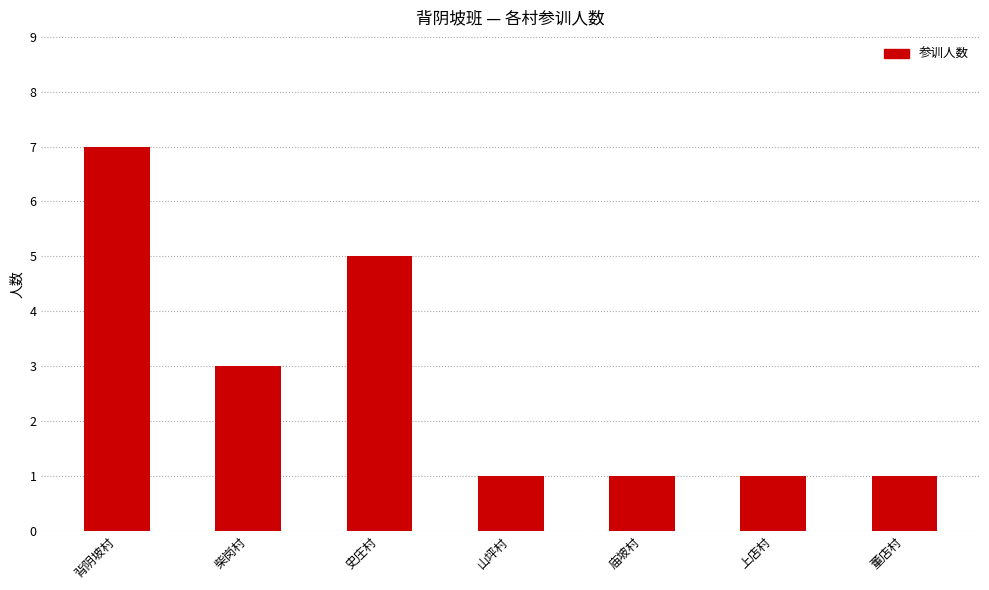

What is the value of the 1st bar from the left?

7